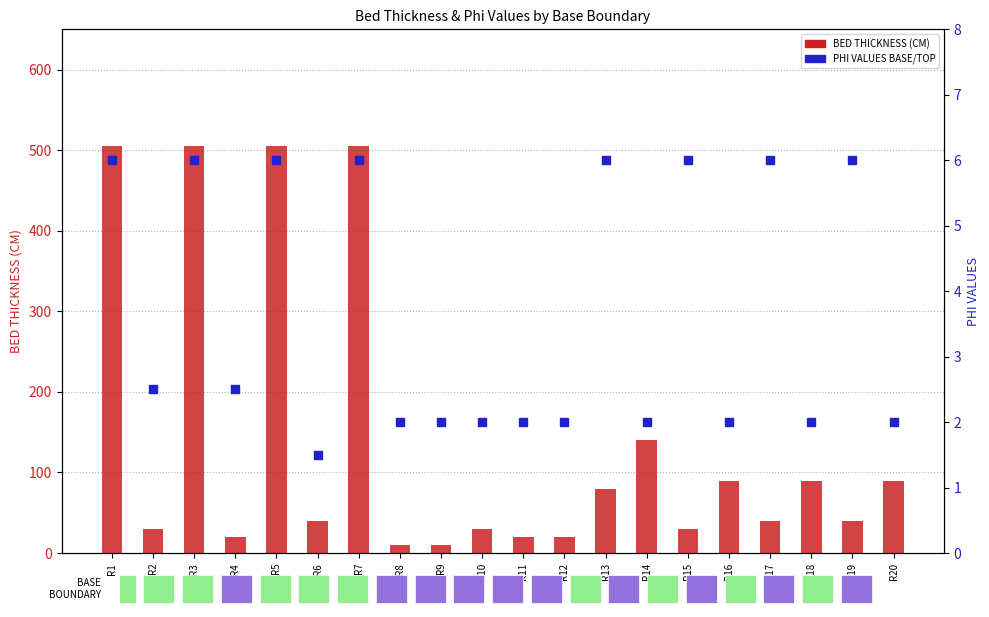

At how many categories does at least one series exceed 68?

9